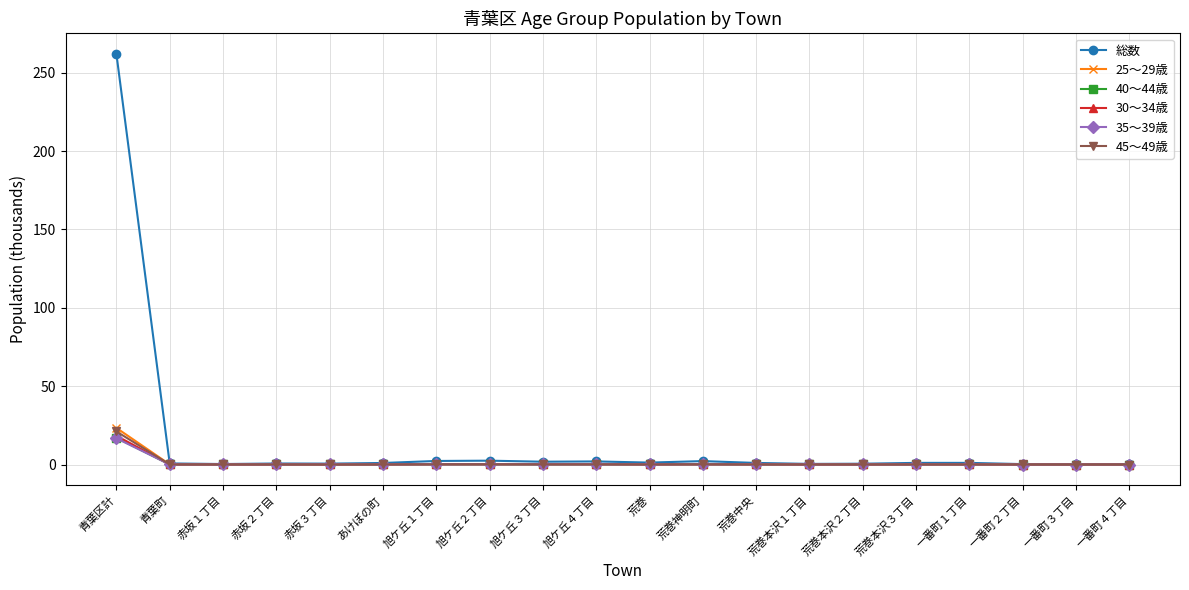

Which series has the largest total across all categories?

総数